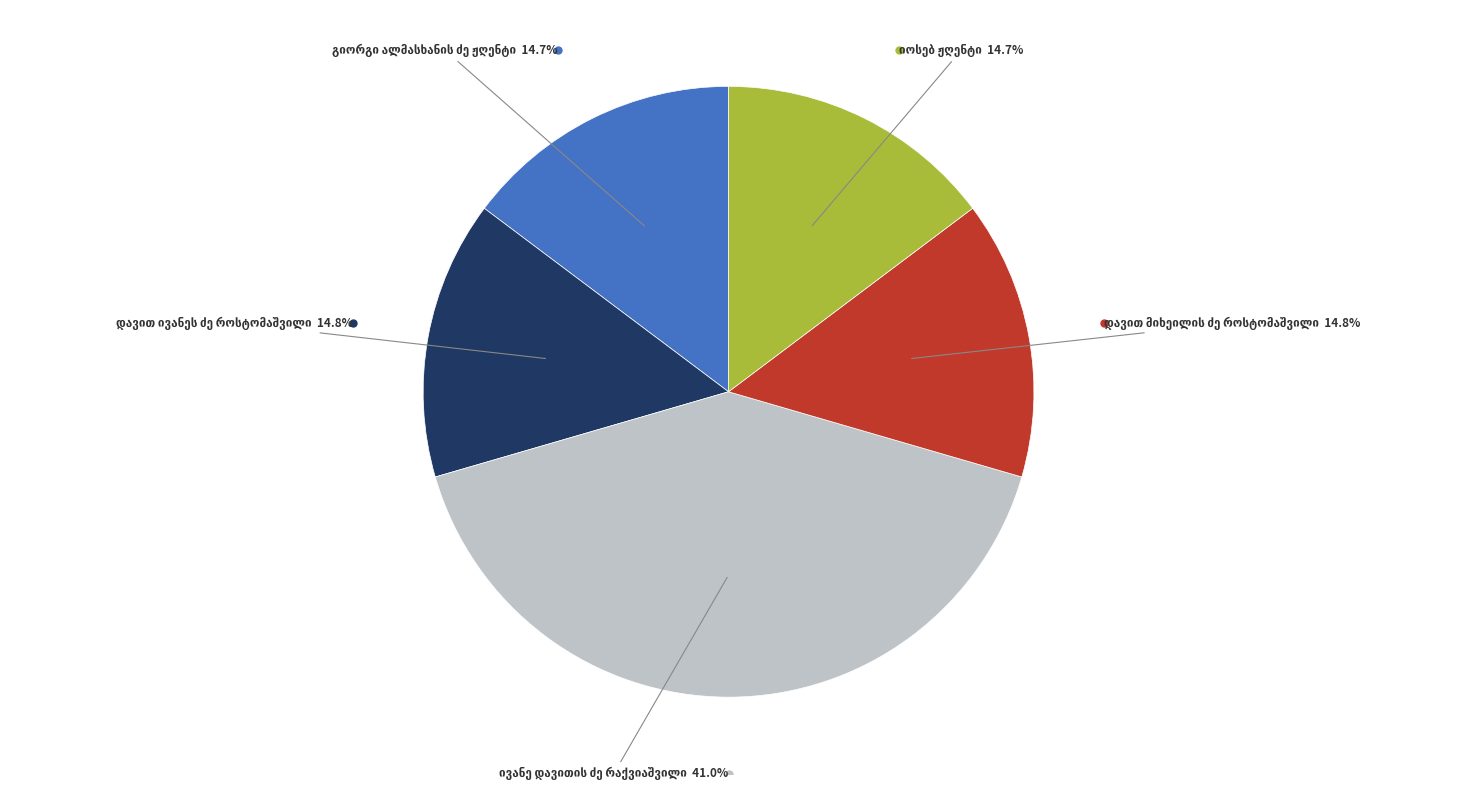

Does any single category account for the majority?

No